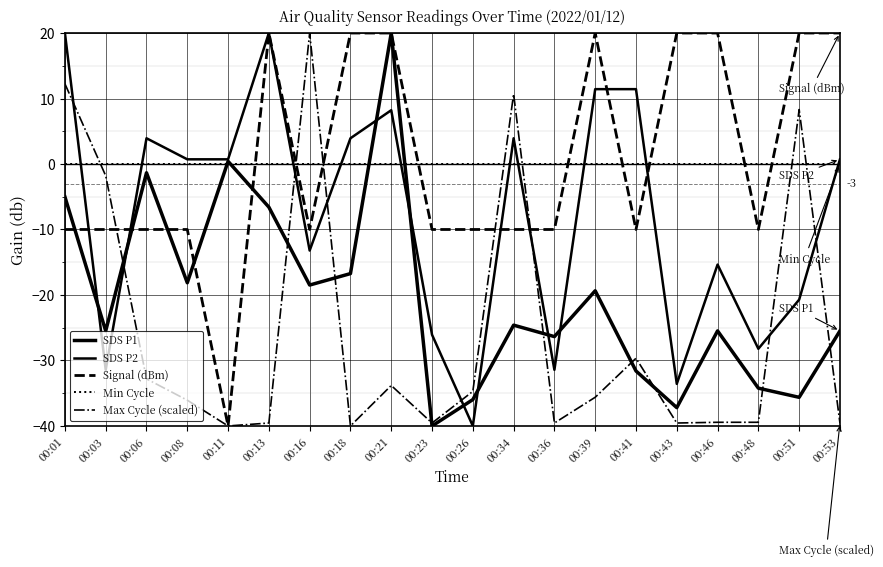

How many lines are shown in the chart?

5